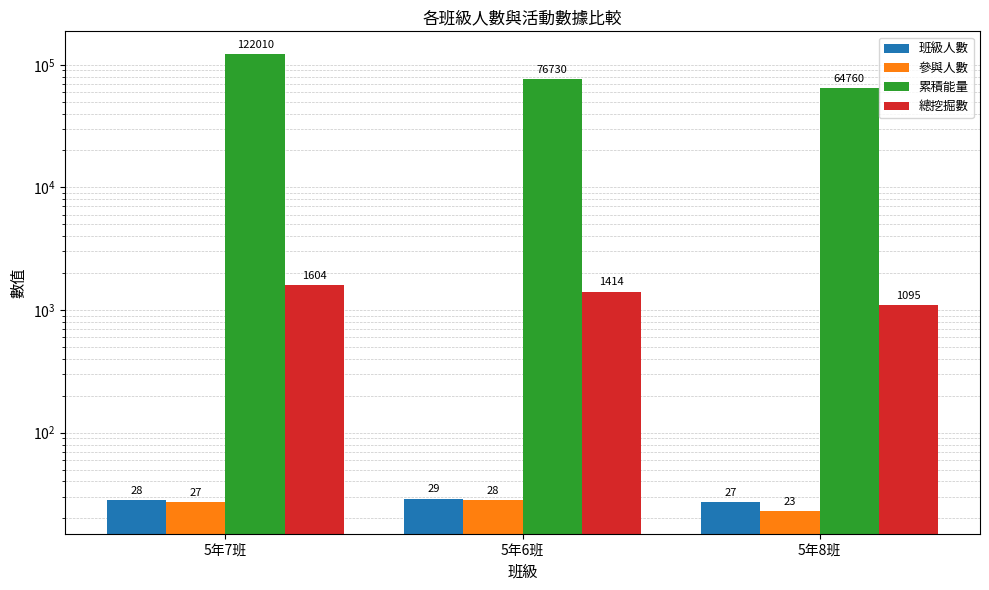

Which series has the largest total across all categories?

累積能量